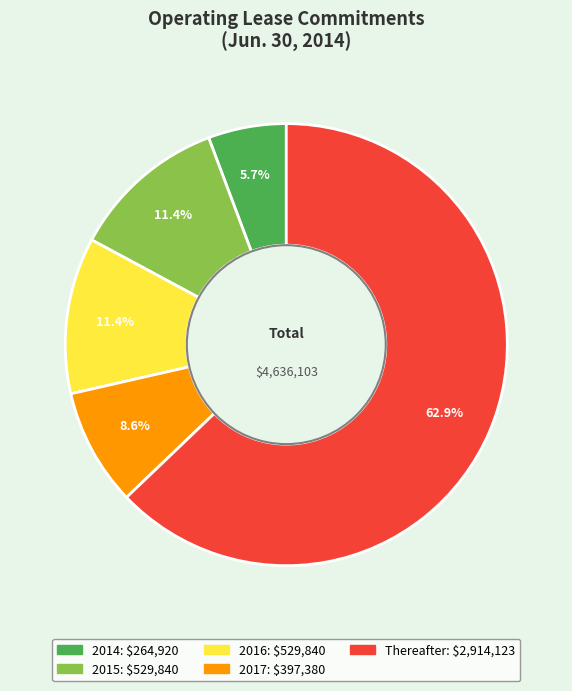

Is there any slice that represents more than half of the pie?

Yes